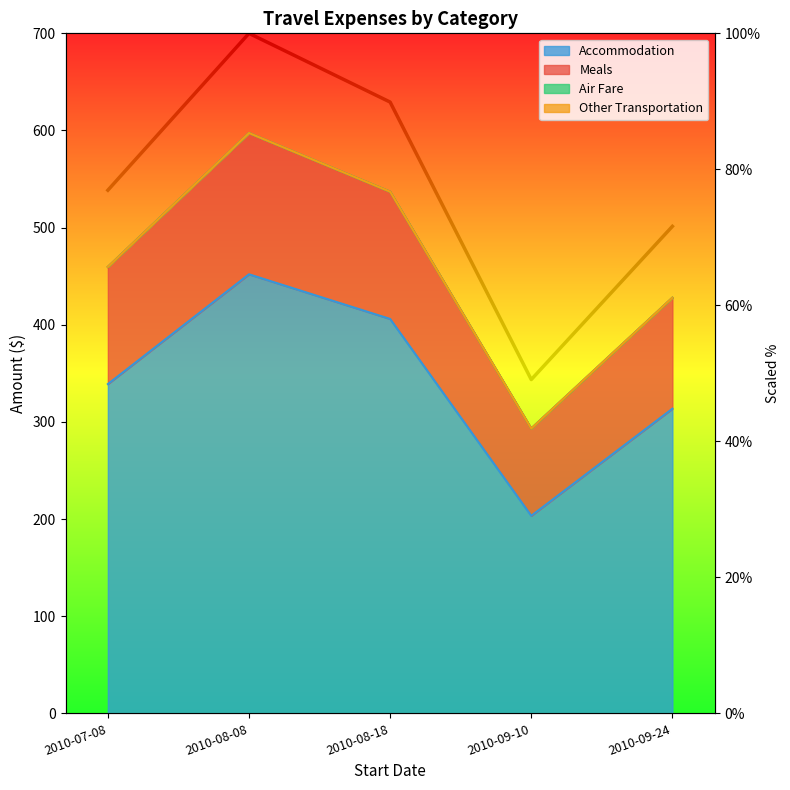

What is the label of the 2nd point from the left?

2010-08-08